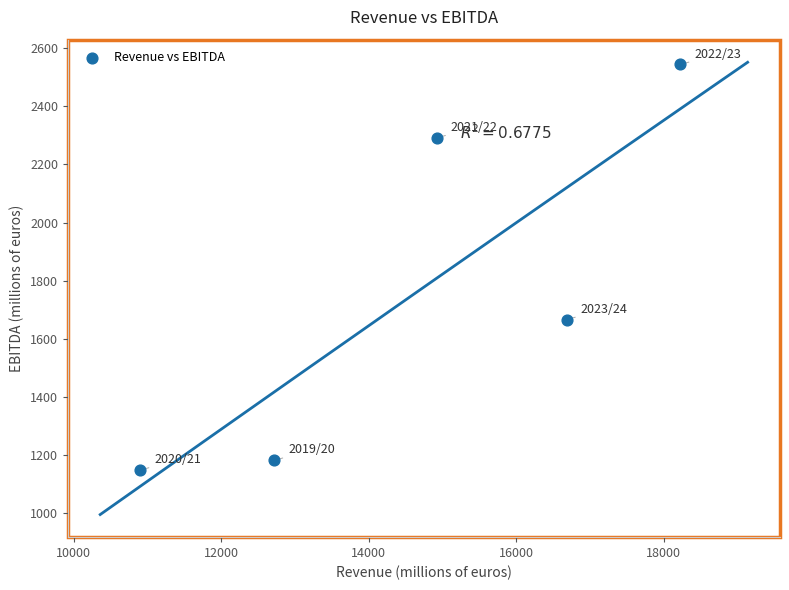

What is the average X value?

14690.3